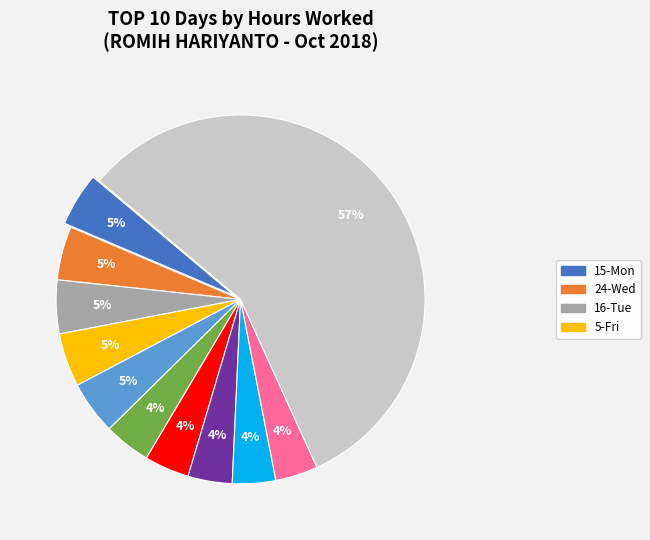

How many segments does this pie chart have?

11